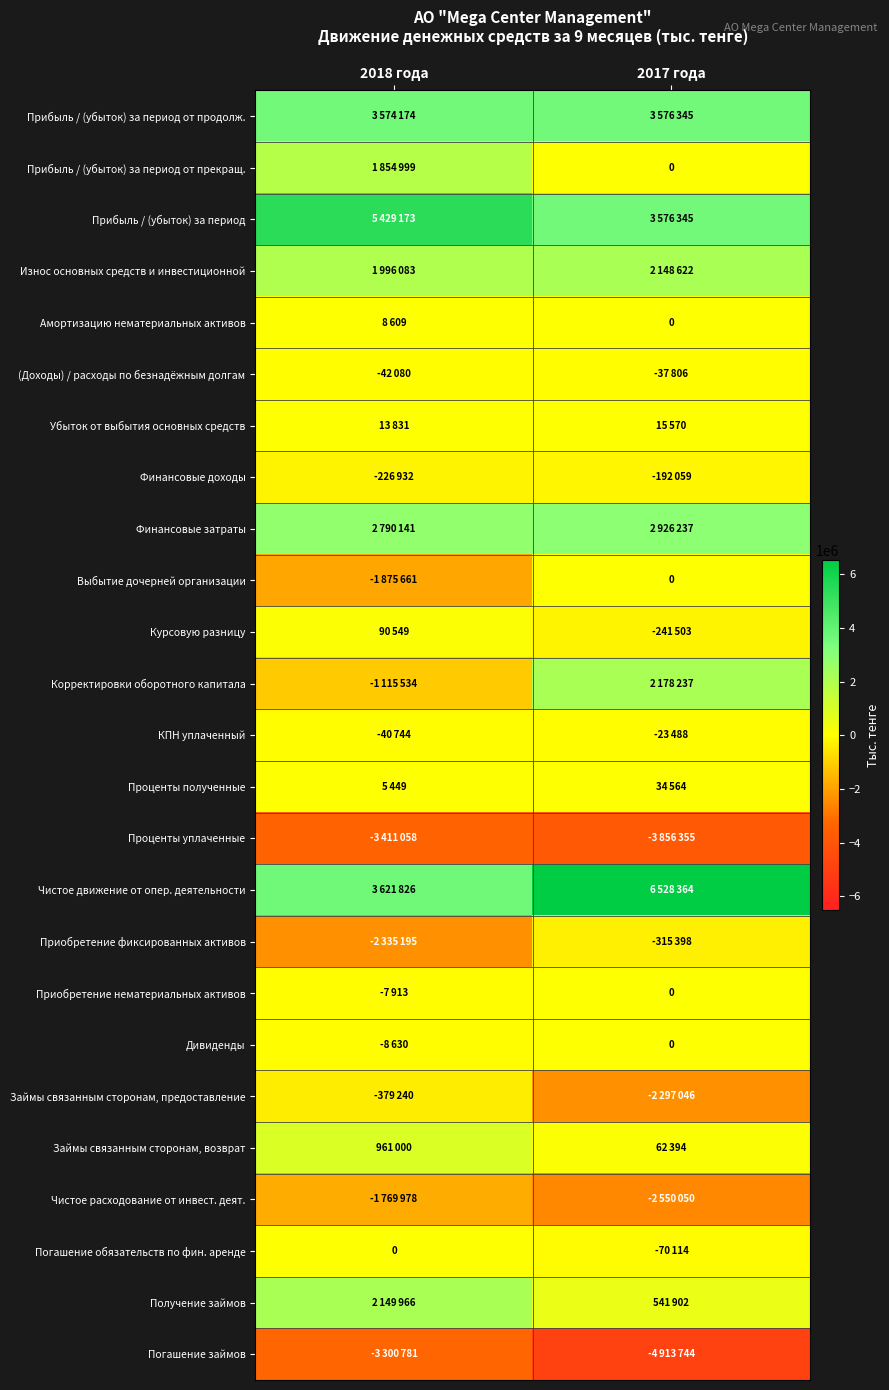

The value of Износ основных средств и инвестиционной at 2018 года is 1996083. True or false?

True